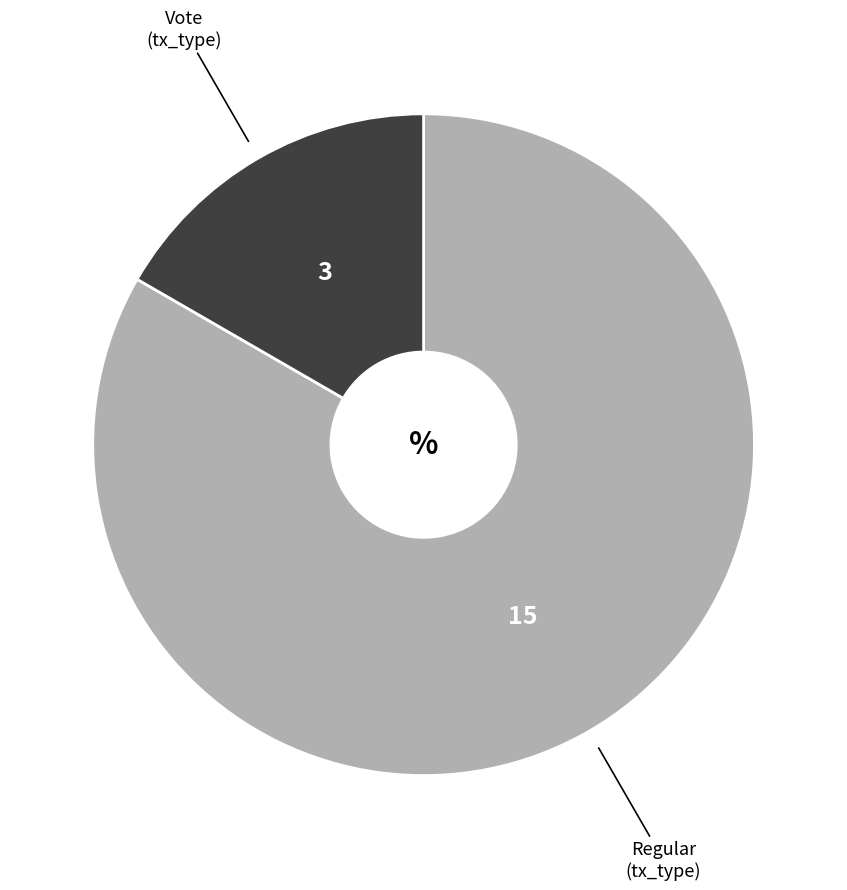

Is there any slice that represents more than half of the pie?

Yes